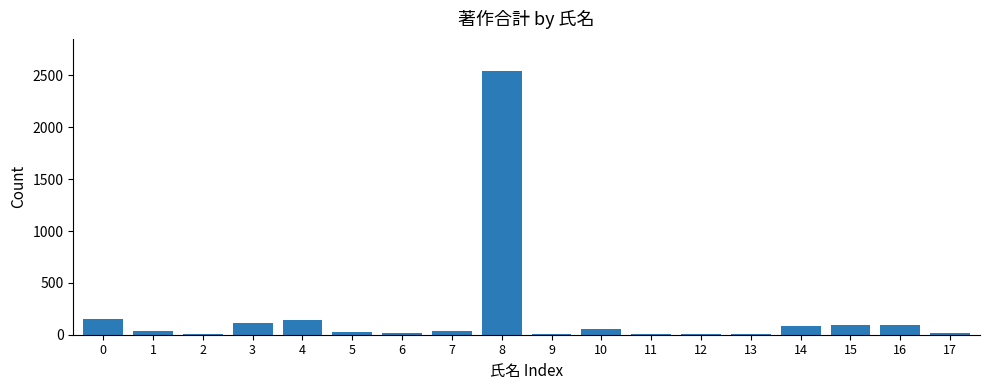

Is it true that the value at 14 is 85?

True